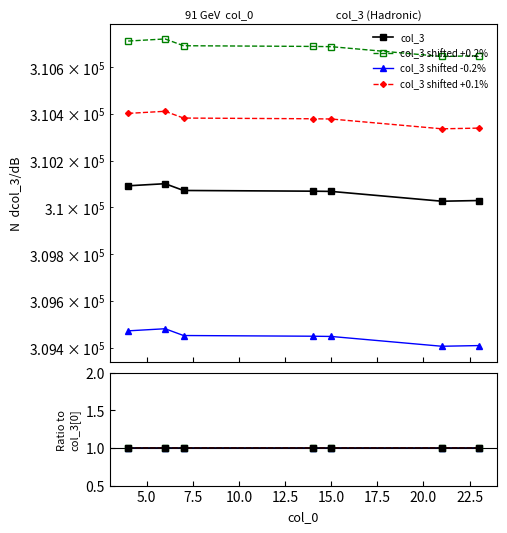

True or false: col_3 shifted -0.2% has a value of 1.0 at 15.0.

True